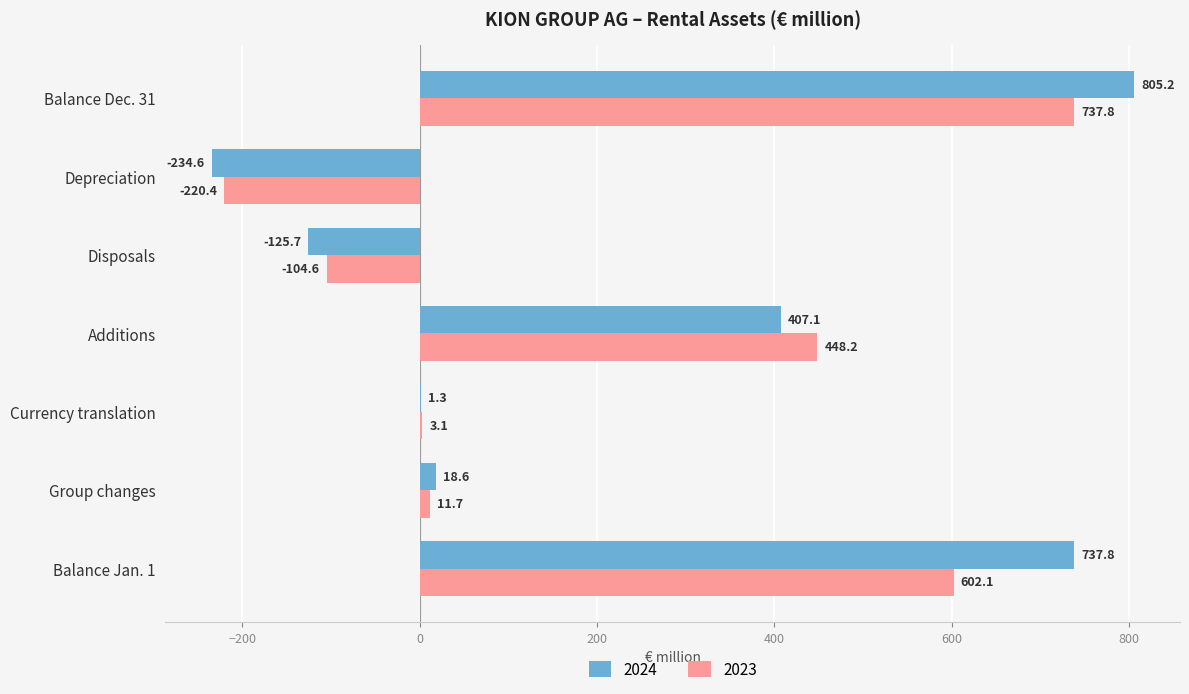

True or false: 2024 has a value of 396.8 at Balance Jan. 1.

False